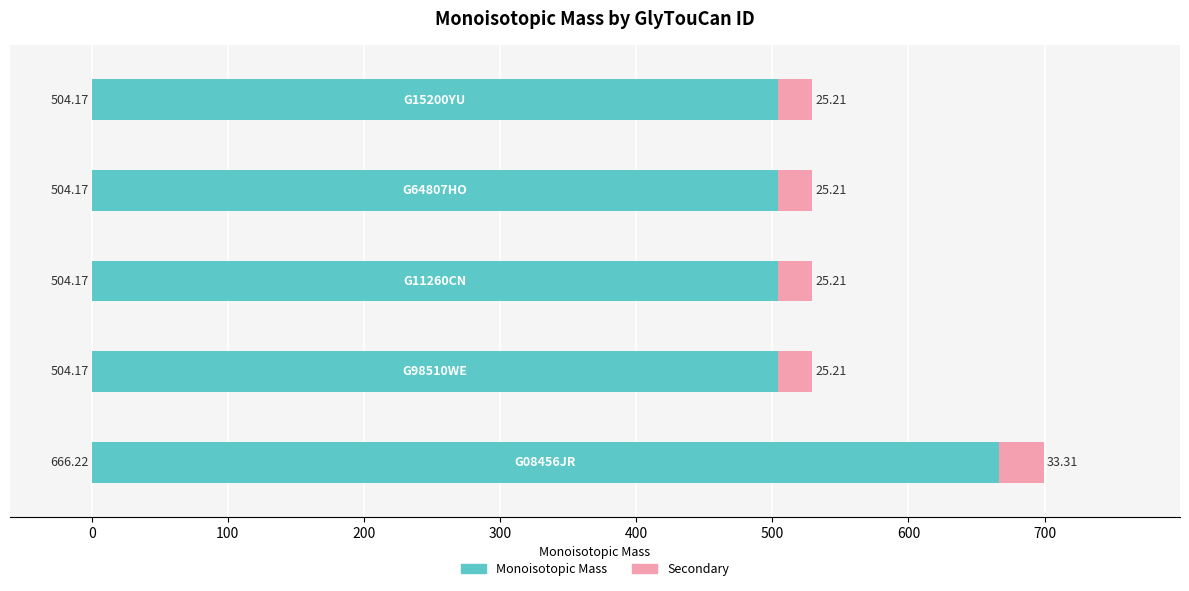

What is the average value of the Monoisotopic Mass series?

536.6